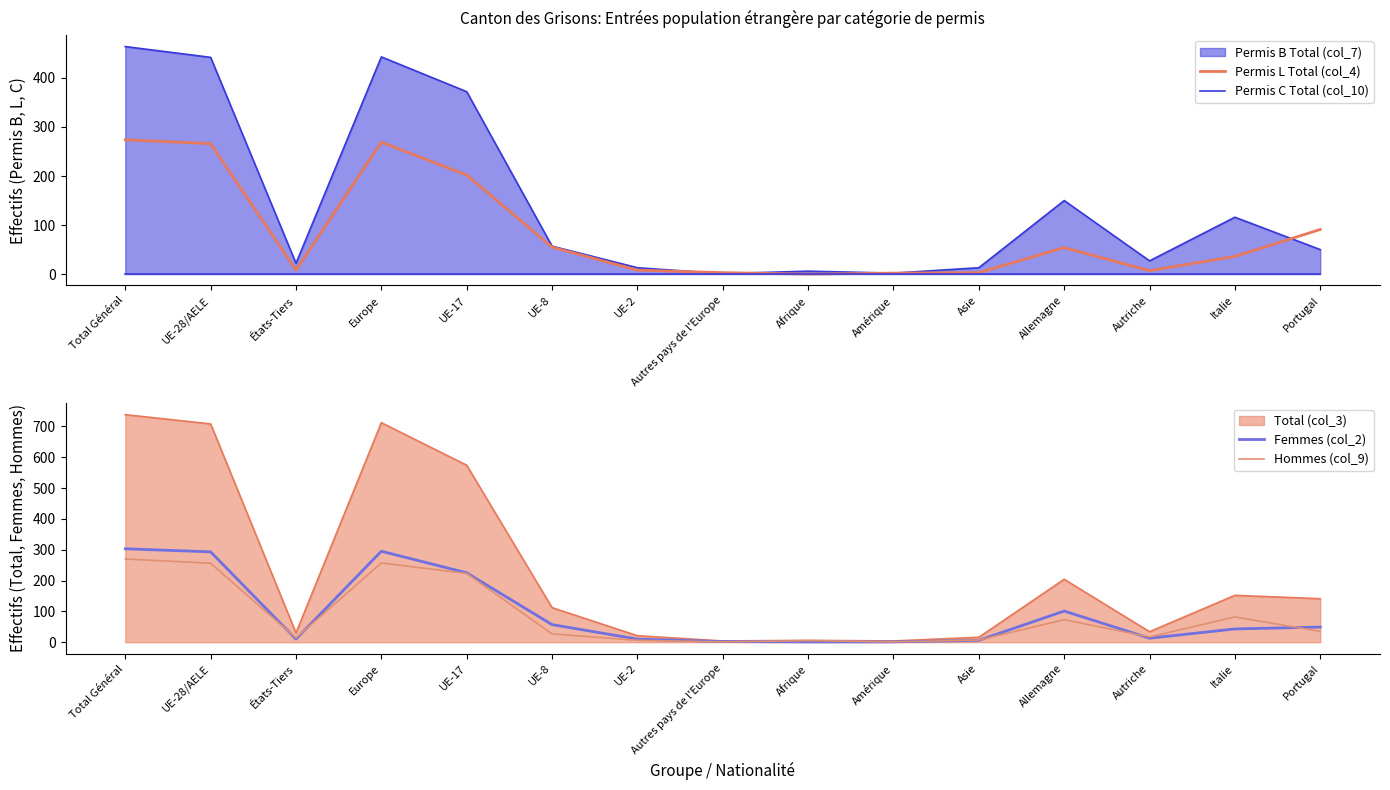

Where does the Femmes (col_2) series first go above 43?

Total Général